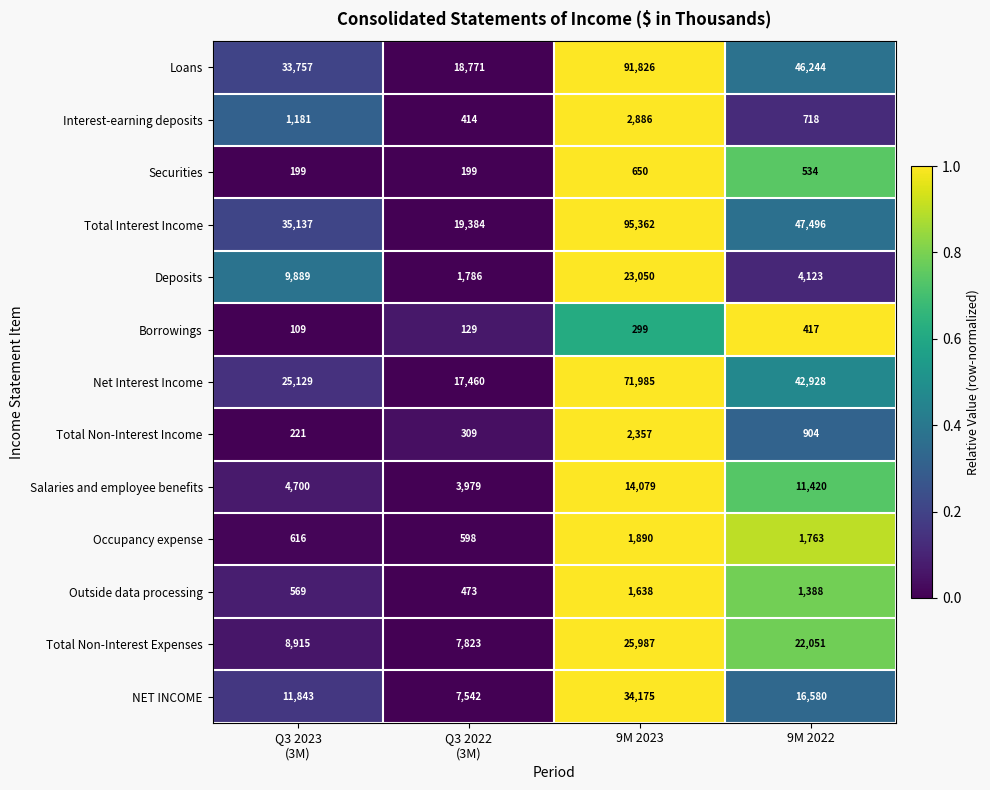

True or false: Occupancy expense has a value of 1763 at 9M 2022.

True